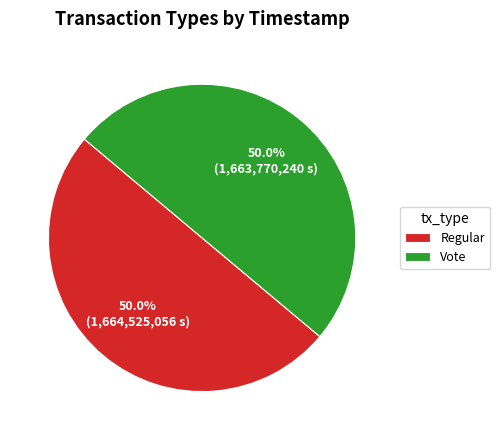

To the nearest percent, what is the combined percentage of Vote and Regular?

100%